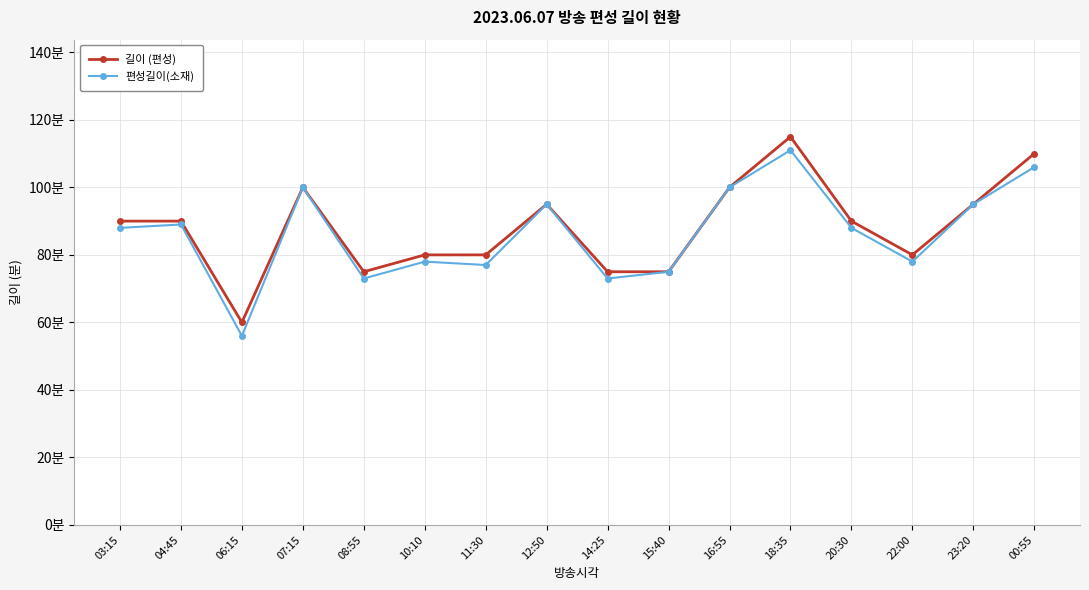

At how many categories does at least one series exceed 80?

9